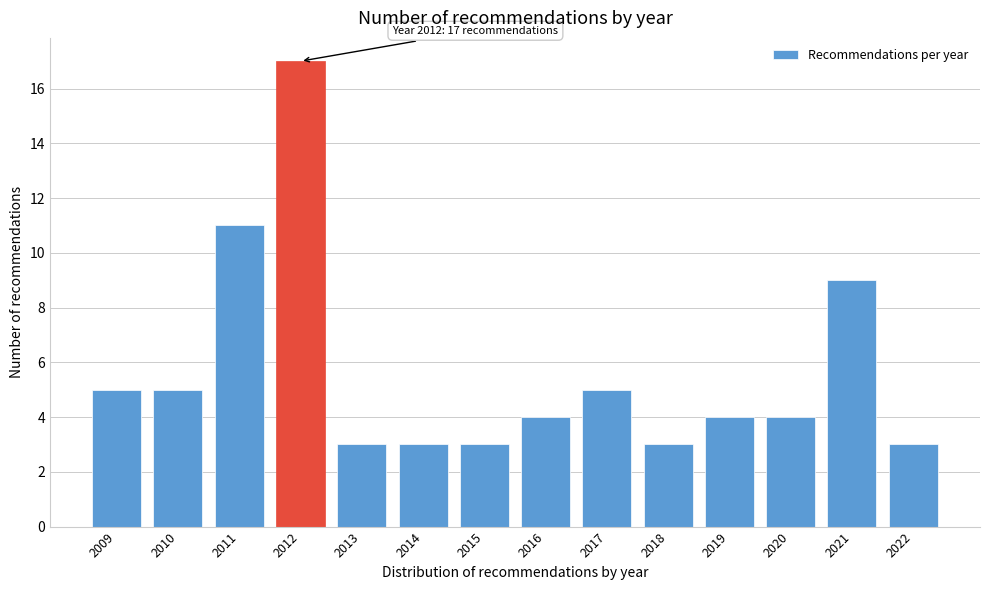

Reading left to right, transcribe all the data shown in this chart.

2009=5	2010=5	2011=11	2012=17	2013=3	2014=3	2015=3	2016=4	2017=5	2018=3	2019=4	2020=4	2021=9	2022=3